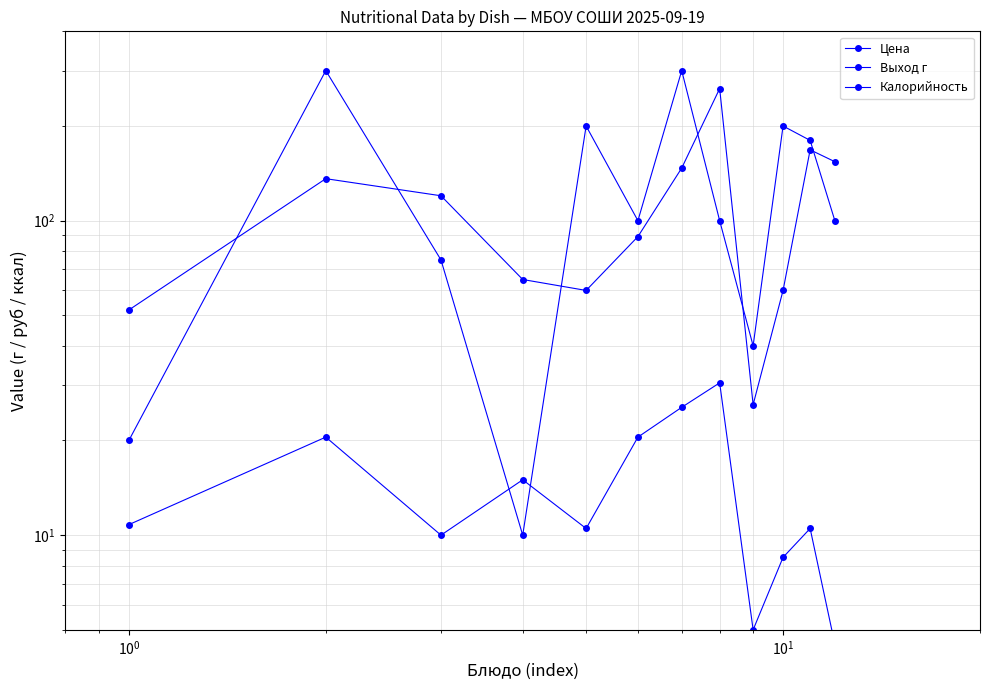

The Калорийность series shows 65.0 at $\mathdefault{10^{1}}$. True or false?

True